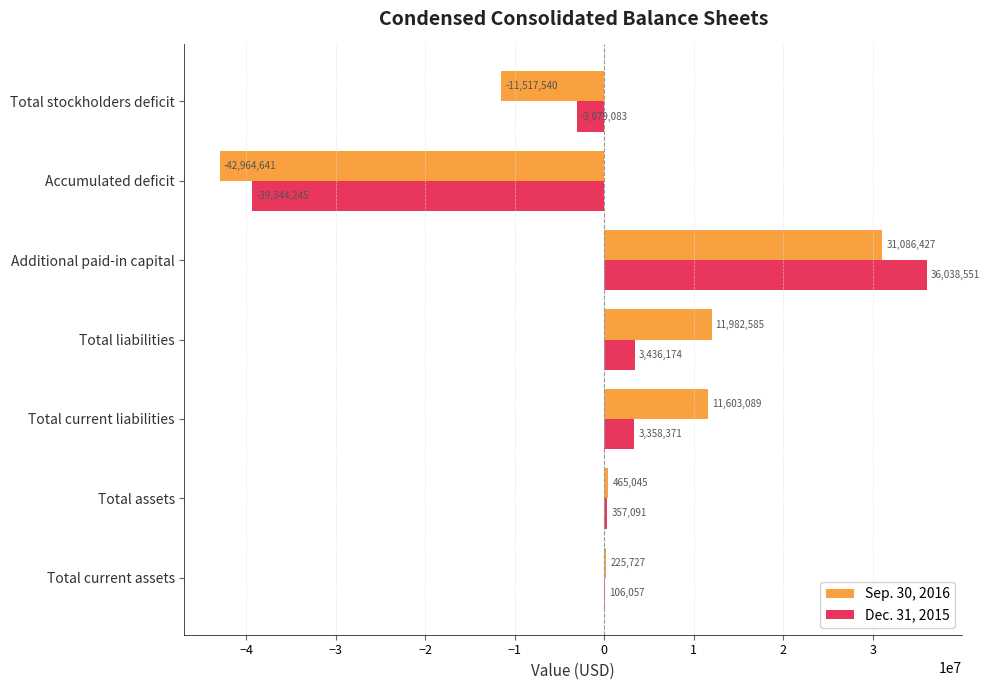

Which series has the widest spread of values?

Dec. 31, 2015